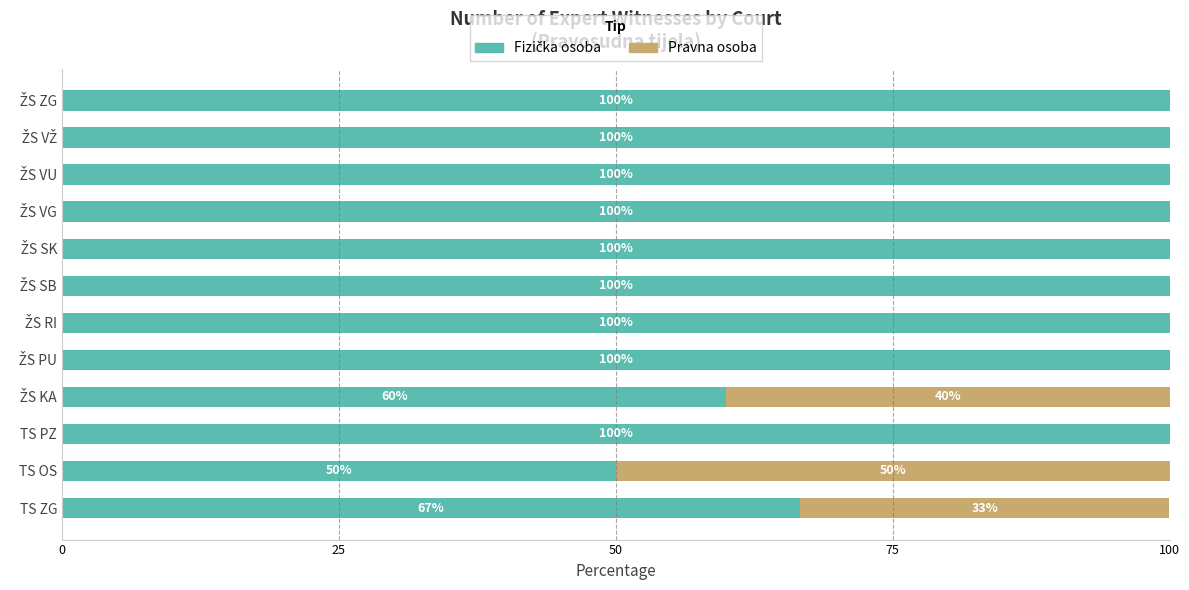

Reading left to right, what are all the values shown in this chart?

Fizička osoba: 66.7	50.0	100.0	60.0	100.0	100.0	100.0	100.0	100.0	100.0	100.0	100.0
Pravna osoba: 33.3	50.0	0.0	40.0	0.0	0.0	0.0	0.0	0.0	0.0	0.0	0.0